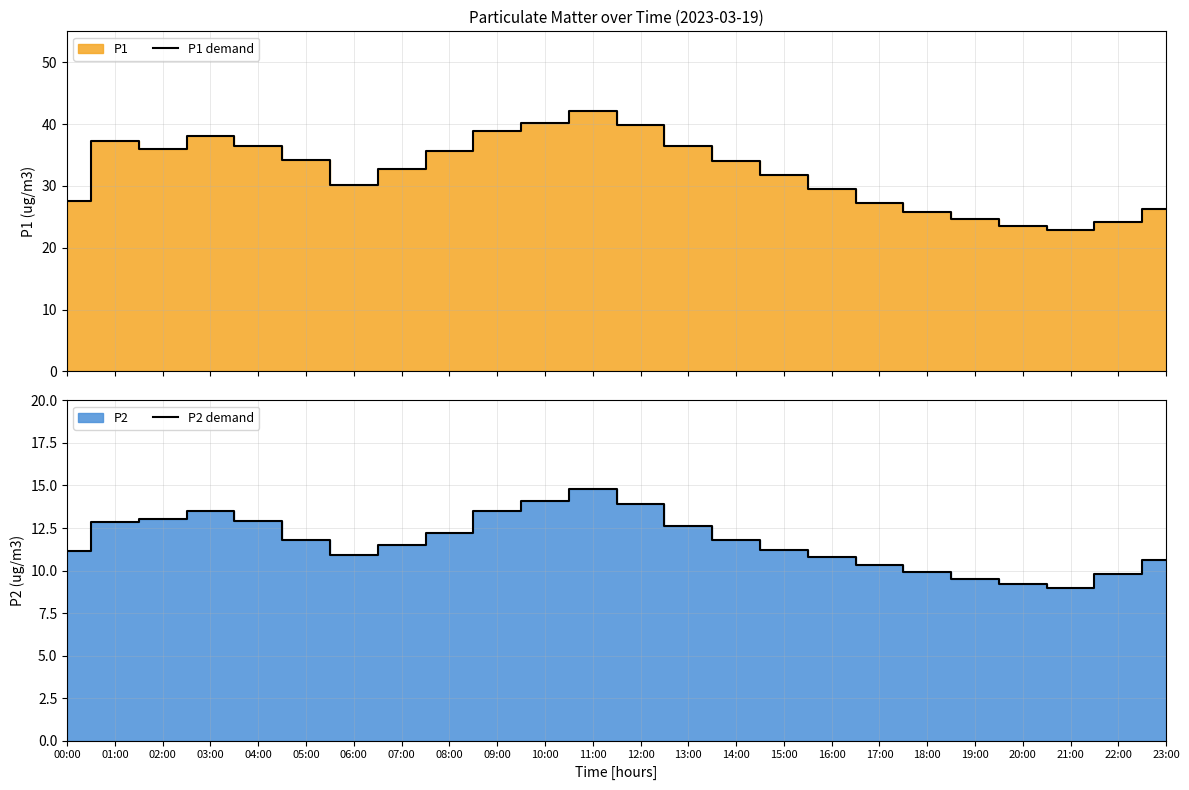

List the labels in order of P2 demand value, largest first.

11:00, 10:00, 12:00, 09:00, 03:00, 02:00, 04:00, 01:00, 13:00, 08:00, 05:00, 14:00, 07:00, 15:00, 00:00, 06:00, 16:00, 23:00, 17:00, 18:00, 22:00, 19:00, 20:00, 21:00